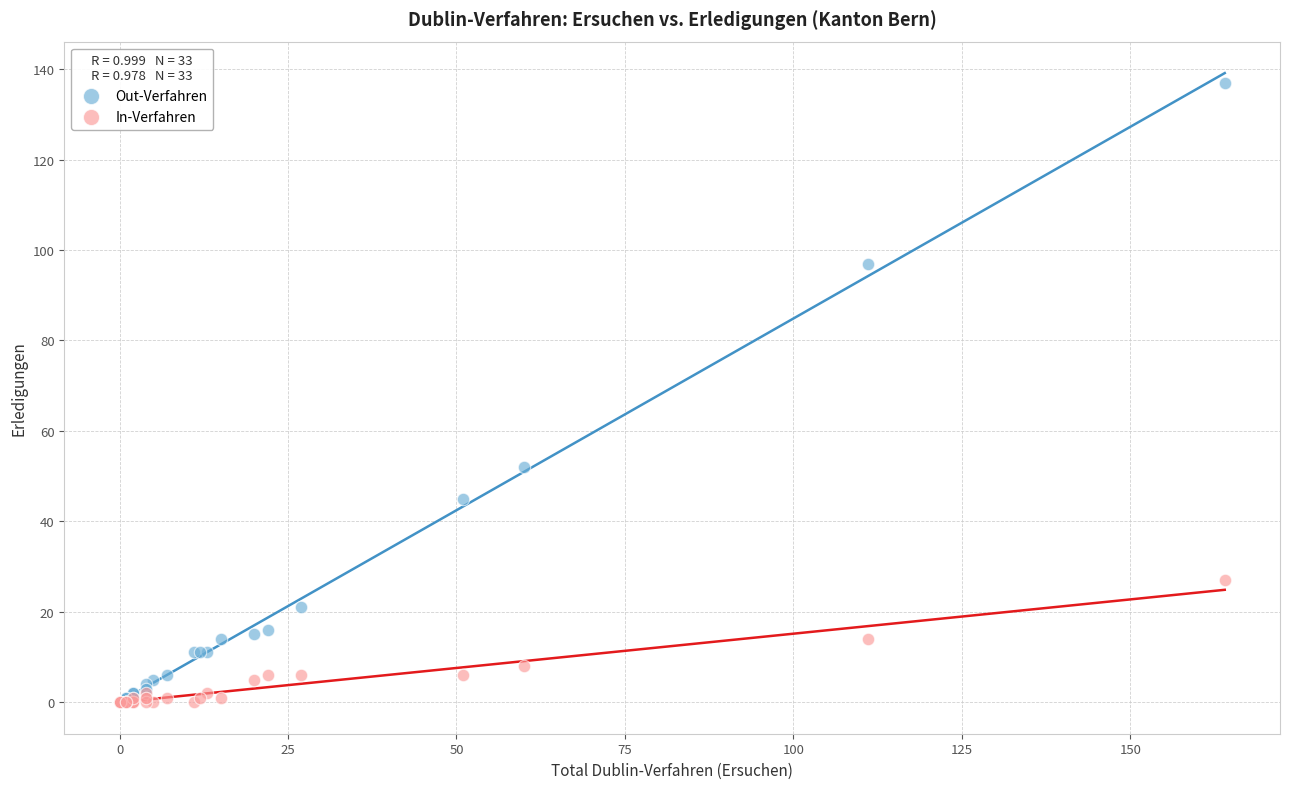

In the Out-Verfahren series, what Y value is closest to 68?

52